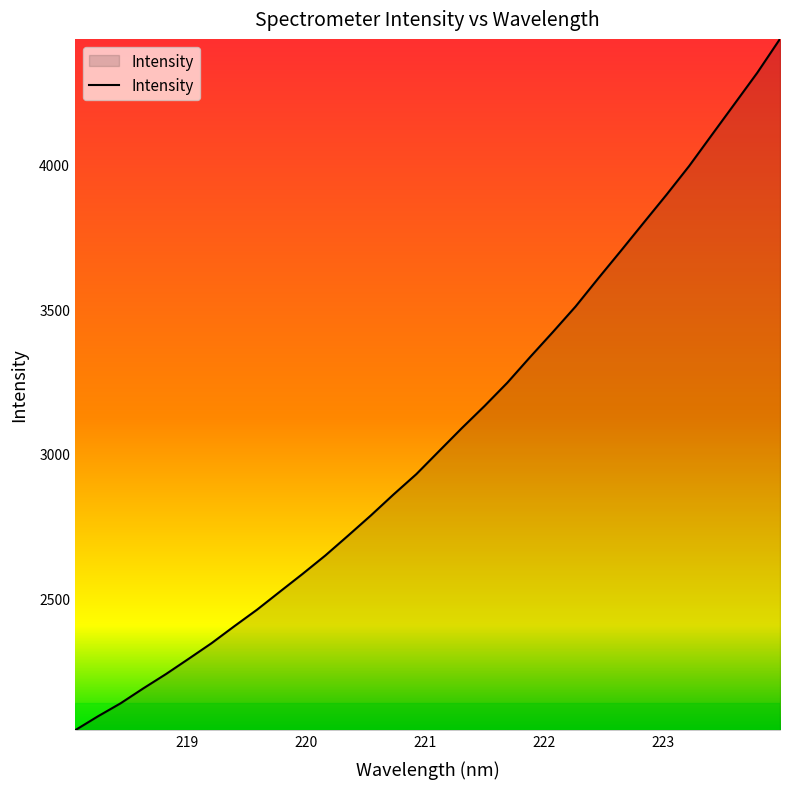

What is the smallest value displayed?

2041.7